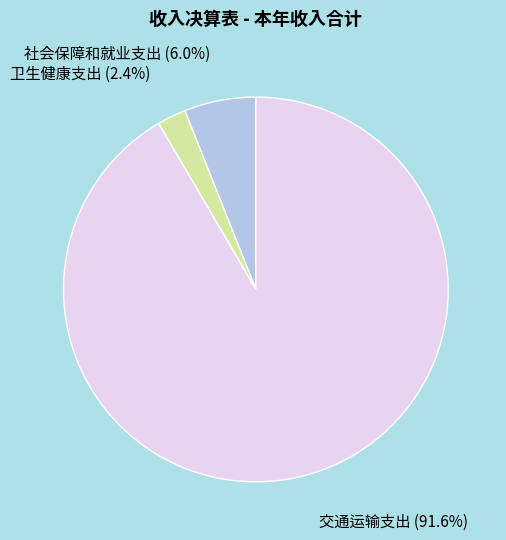

True or false: 社会保障和就业支出 accounts for 1% of the total.

False